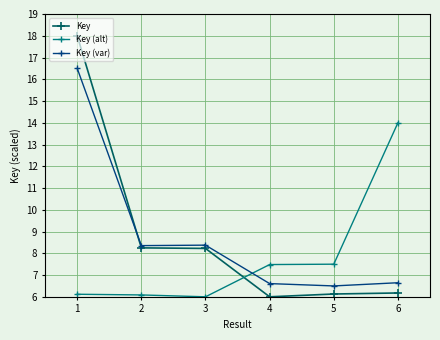

Where does the Key (alt) series first go above 7?

4